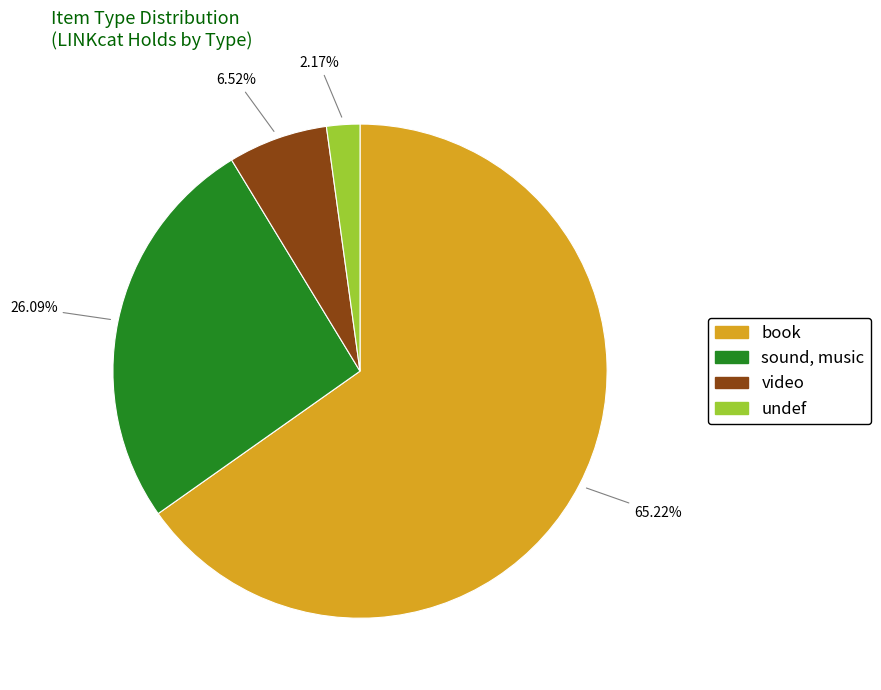

Is there a majority slice in this chart?

Yes